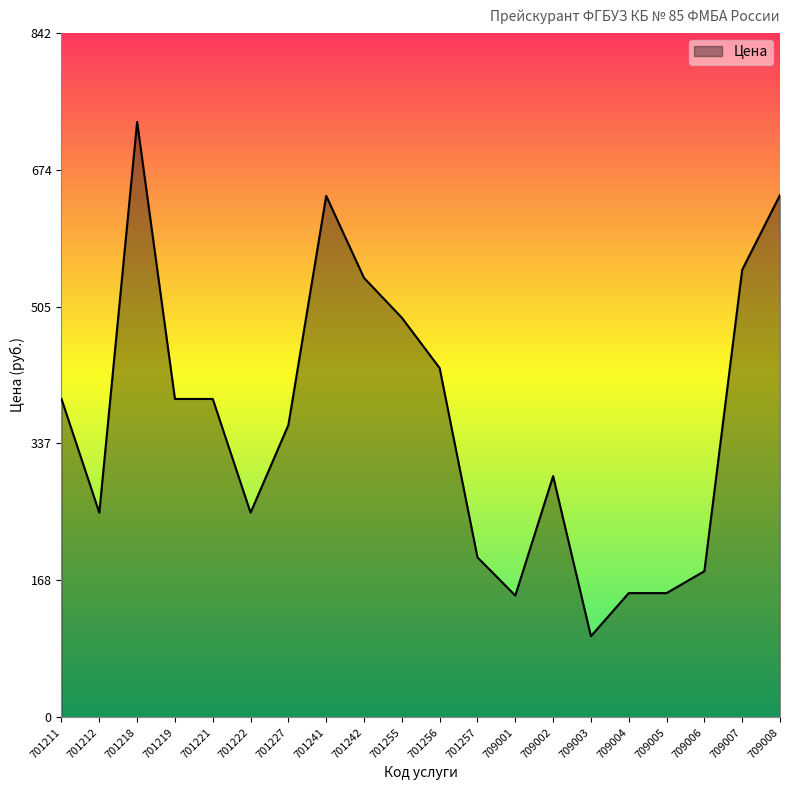

What is the sum of all values?

7302